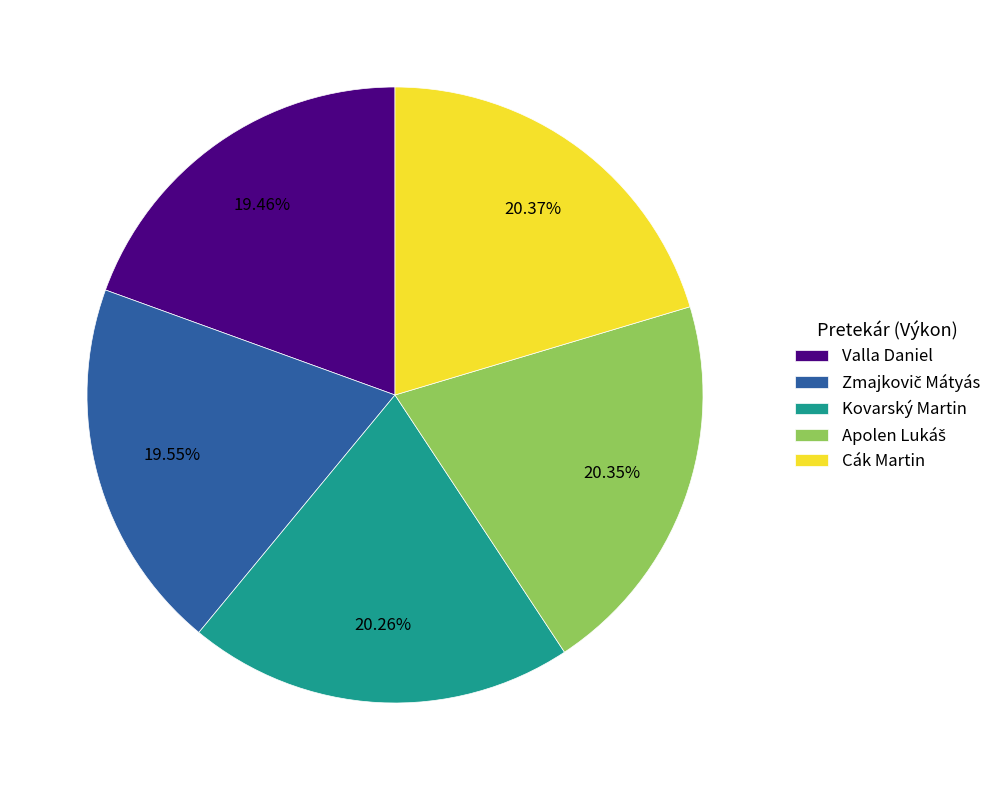

Count the number of slices in the pie.

5